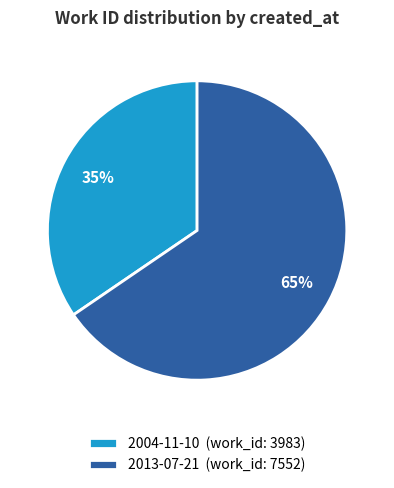

Is there any slice that represents more than half of the pie?

Yes